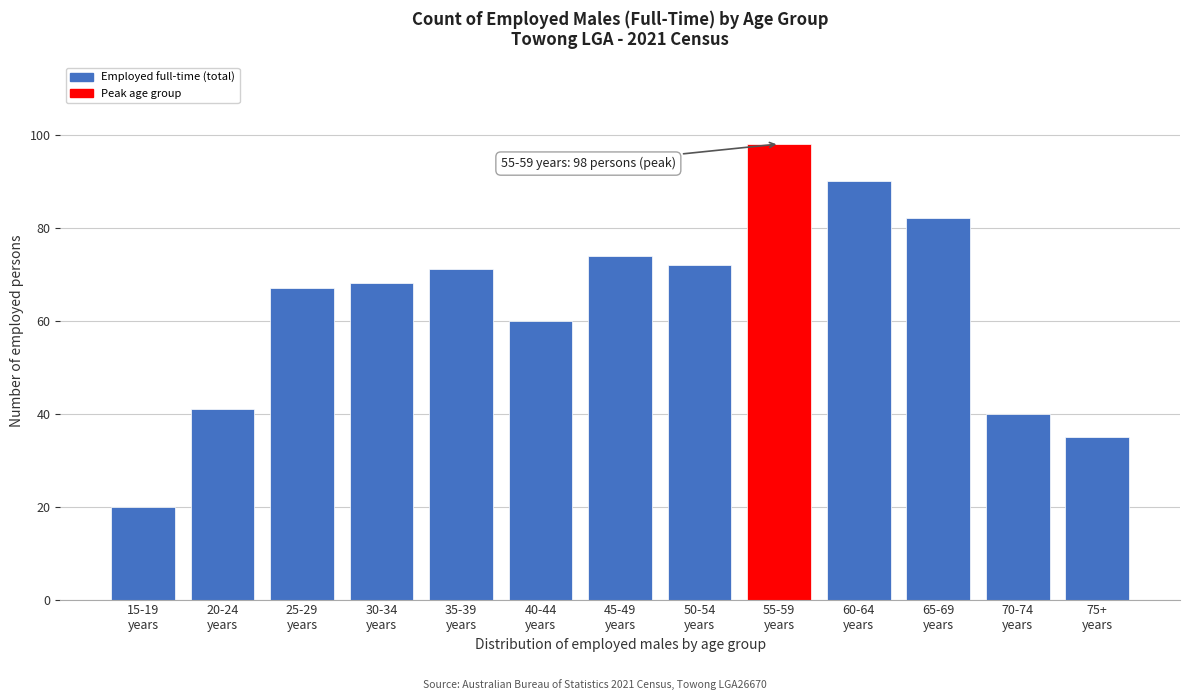

Reading left to right, extract all data points from this chart.

20	41	67	68	71	60	74	72	98	90	82	40	35